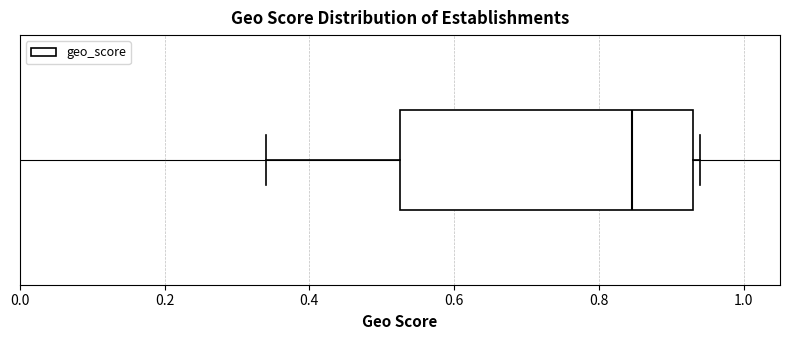

Read this box plot against the x-axis: the position of the median line, the range covered by the box, and the ends of both whiskers. The values are not printed on the chart, so give them approximately, as read against the axis.

median 0.84, box 0.52 to 0.94, whiskers 0.34 to 0.94 (just right of the box's right edge)